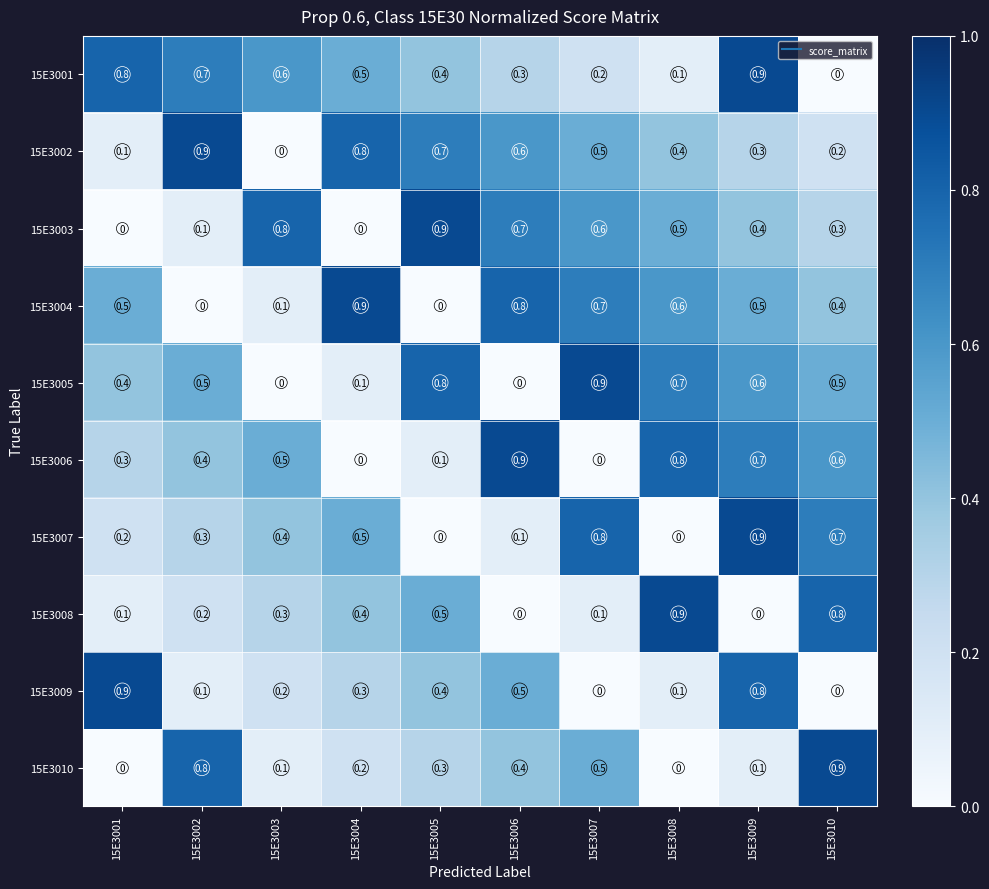

What is the total value across all series at 15E3001?

3.3